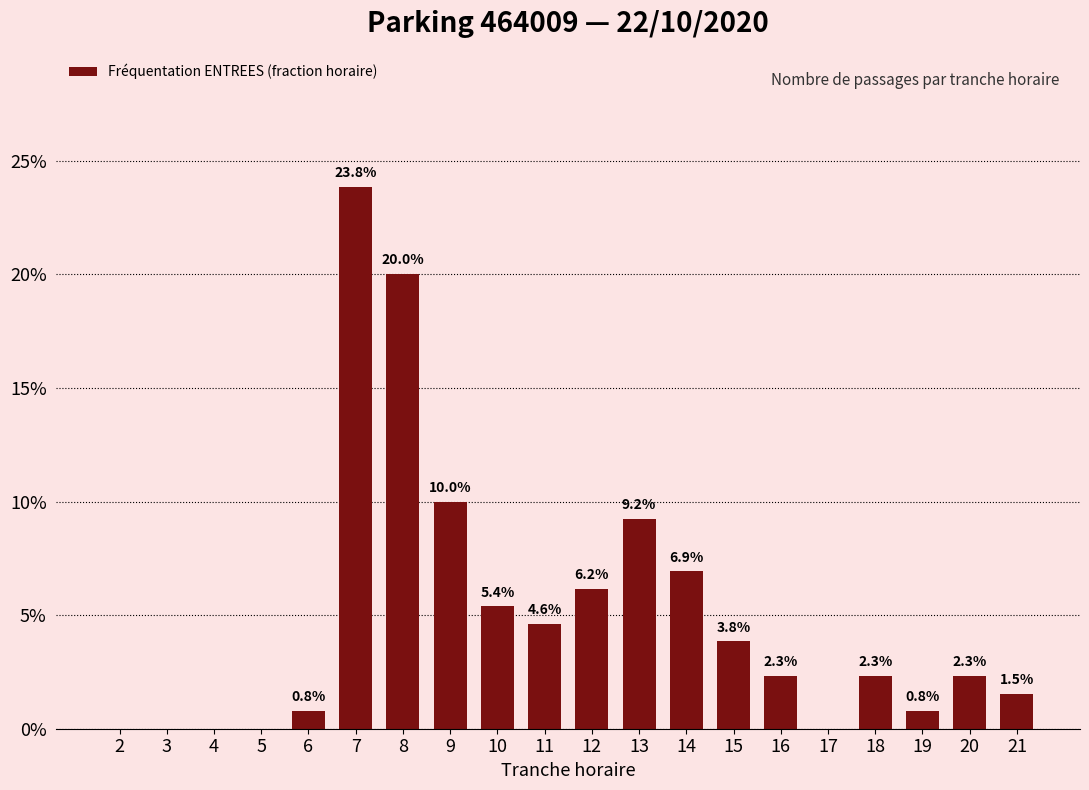

The value at 17 is 0.1. True or false?

False